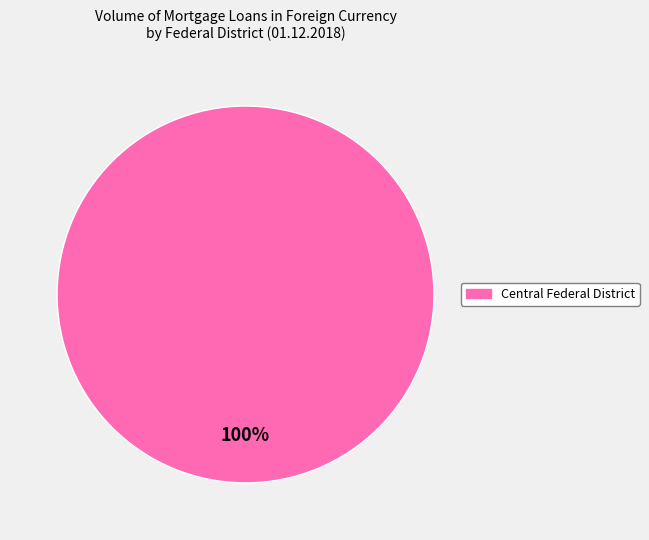

Does any single category account for the majority?

Yes